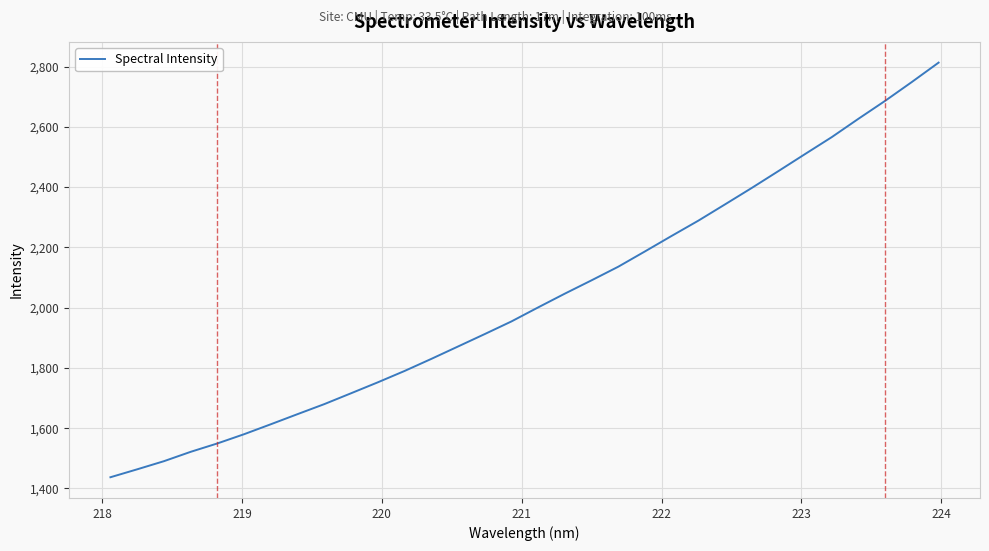

What is the maximum value shown in the chart?

2813.0